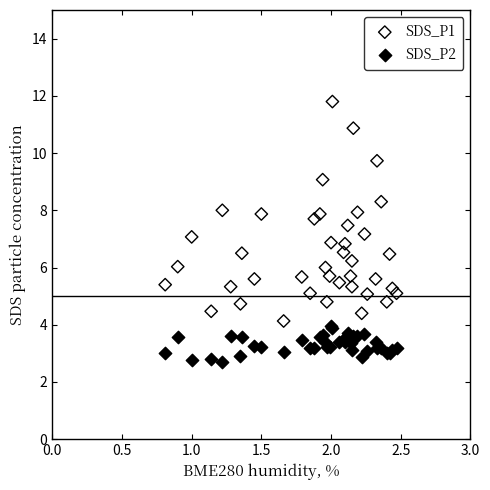

Which series reaches the minimum Y coordinate?

SDS_P2